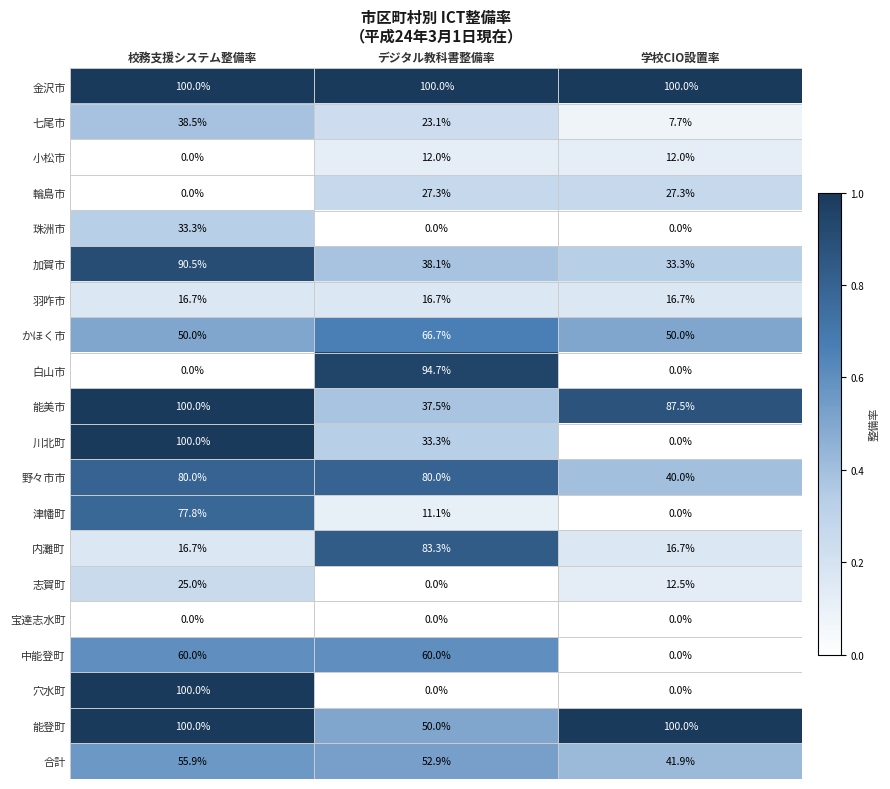

List the labels in order of 加賀市 value, largest first.

校務支援システム整備率, デジタル教科書整備率, 学校CIO設置率